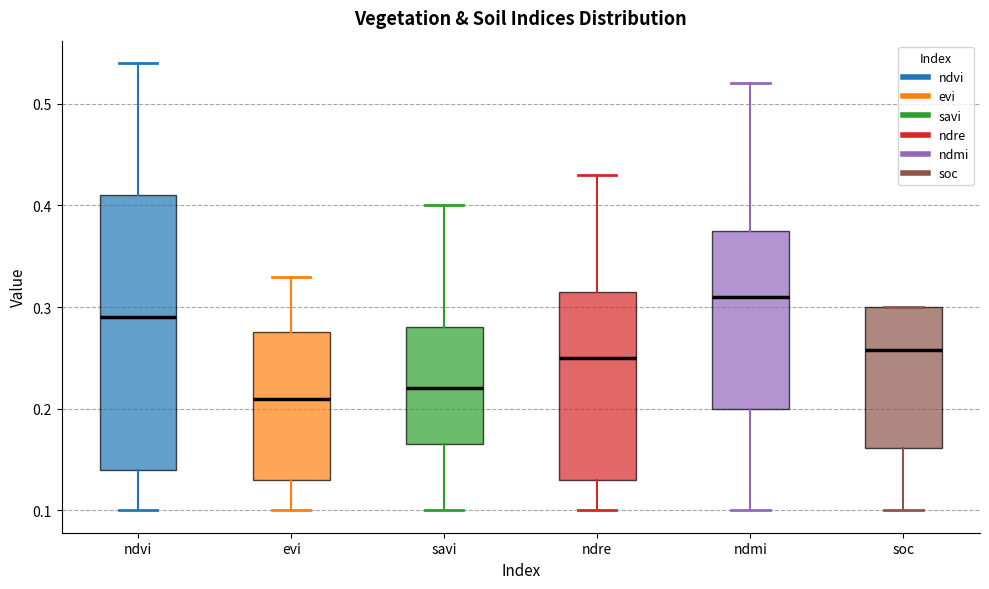

Reading left to right, transcribe this box plot: for each box, give where its median line is, the range the box spans, and where its two whiskers end, as read against the y-axis. The values are not printed on the chart, so give them approximately, as read against the axis.

ndvi: median 0.29, box 0.14 to 0.41, whiskers 0.10 to 0.54
evi: median 0.21, box 0.13 to 0.28, whiskers 0.10 to 0.33
savi: median 0.22, box 0.17 to 0.28, whiskers 0.10 to 0.40
ndre: median 0.25, box 0.13 to 0.32, whiskers 0.10 to 0.43
ndmi: median 0.31, box 0.20 to 0.38, whiskers 0.10 to 0.52
soc: median 0.26, box 0.16 to 0.30, whiskers 0.10 to 0.30